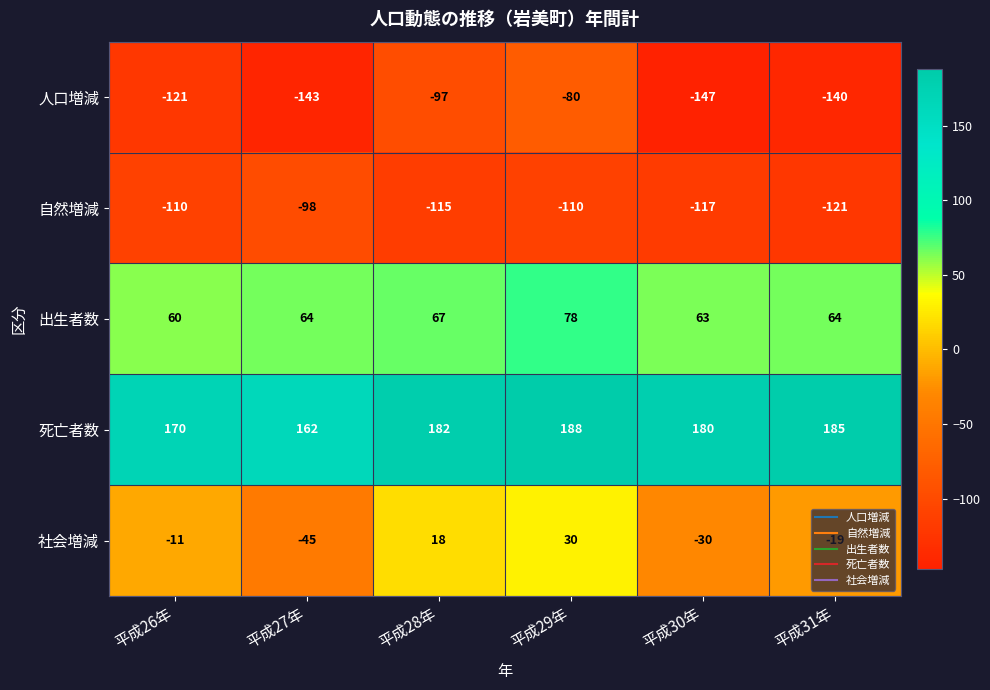

Count the number of categories in the chart.

6